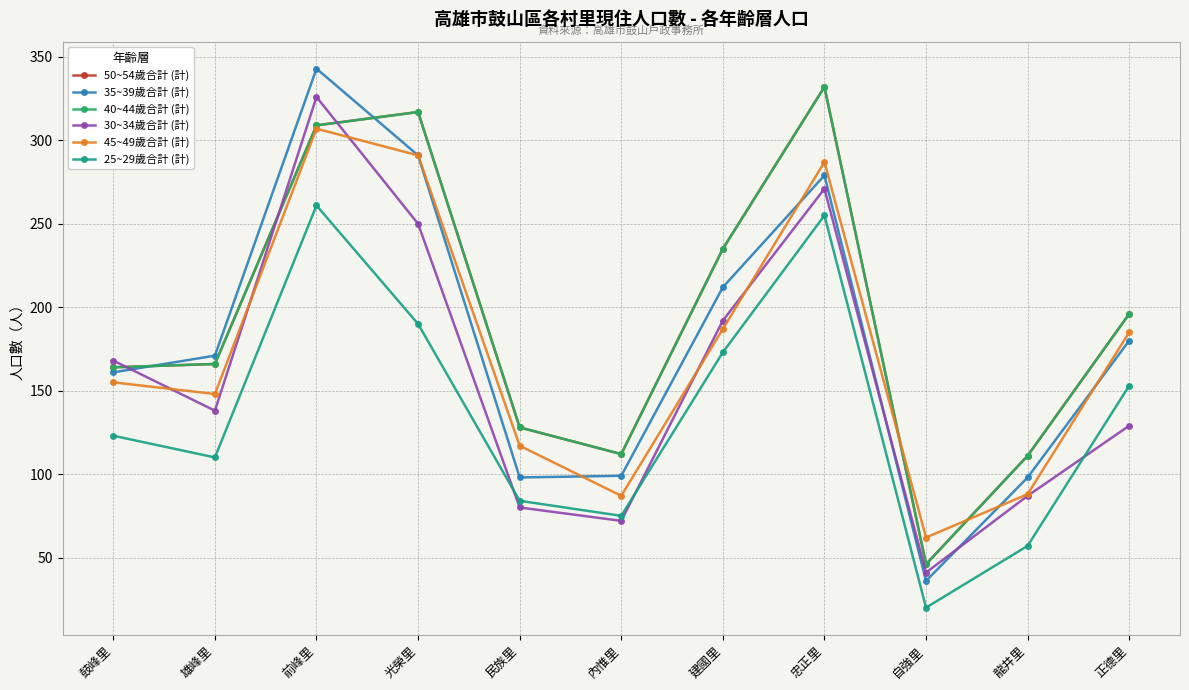

At which label is 50~54歲合計 (計) closest to 189?

正德里